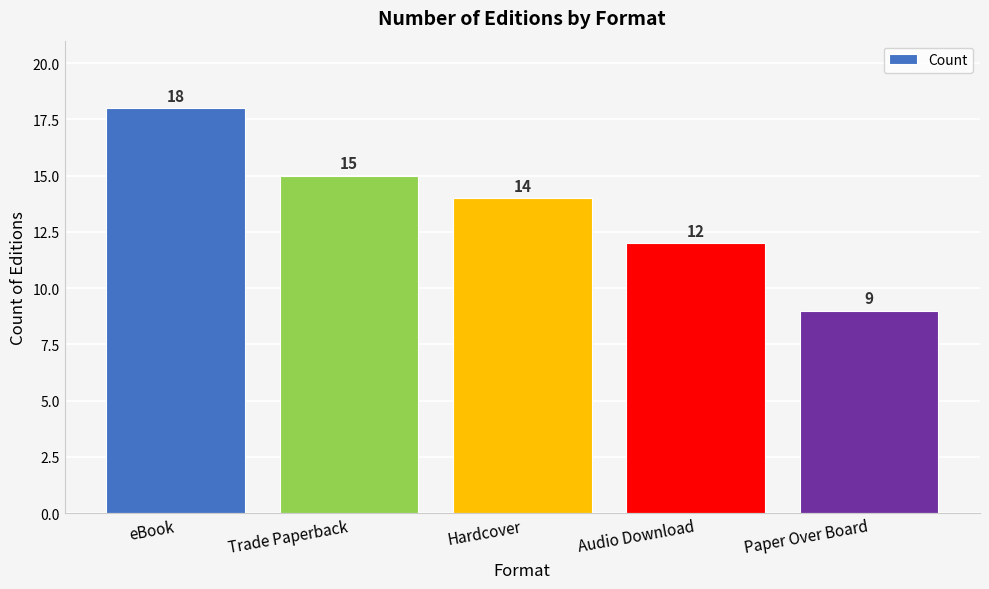

List the labels in order of value, largest first.

eBook, Trade Paperback, Hardcover, Audio Download, Paper Over Board